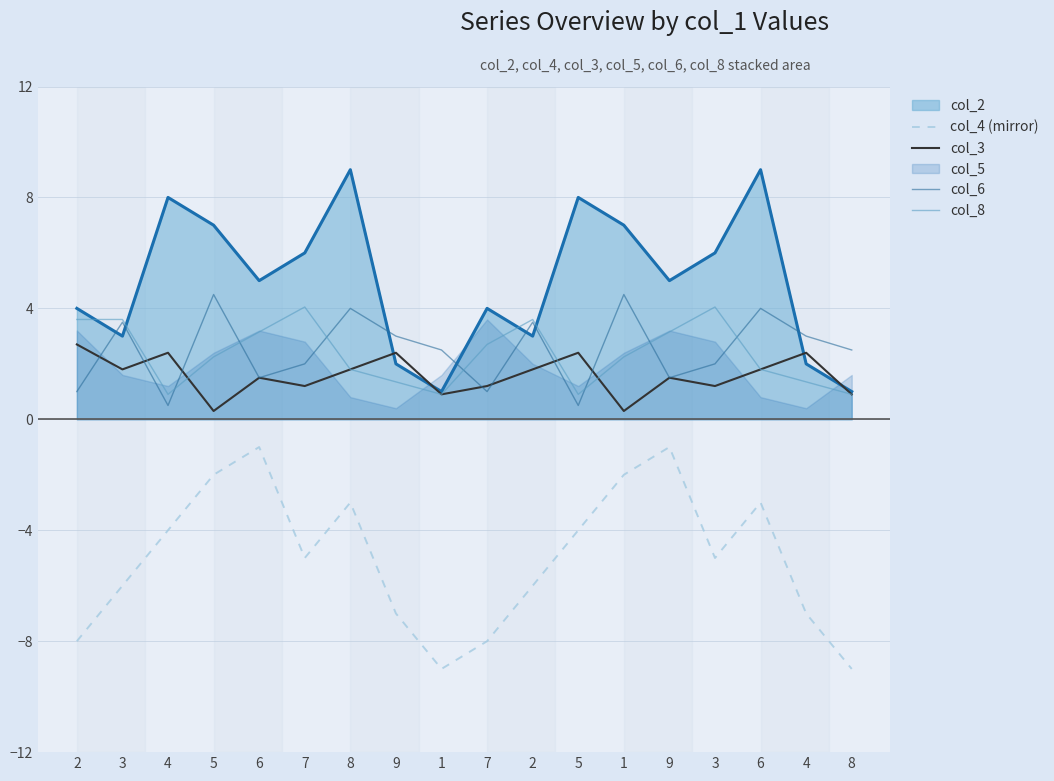

How many data points in col_4 (mirror) are above -5?

8